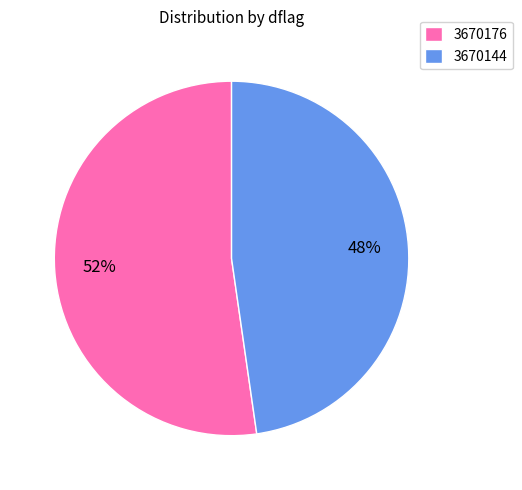

How many slices are in this pie chart?

2